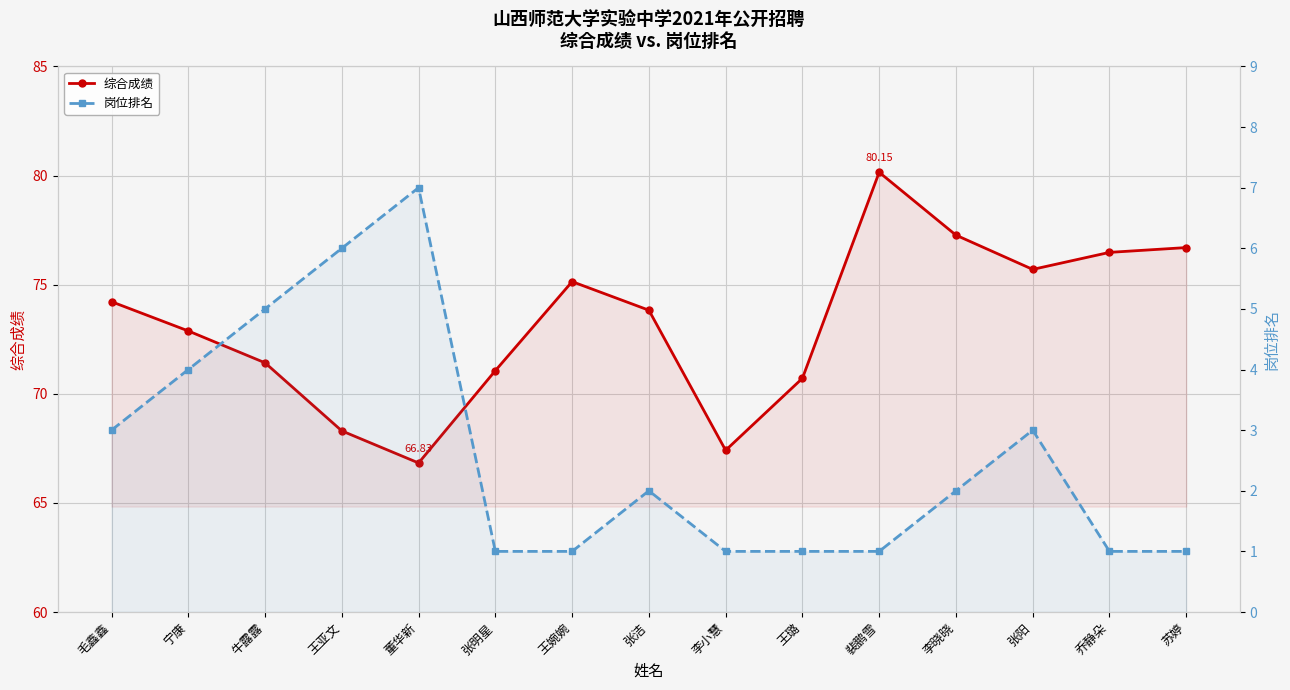

In 综合成绩, how many points are higher than both neighbors (excluding endpoints)?

2